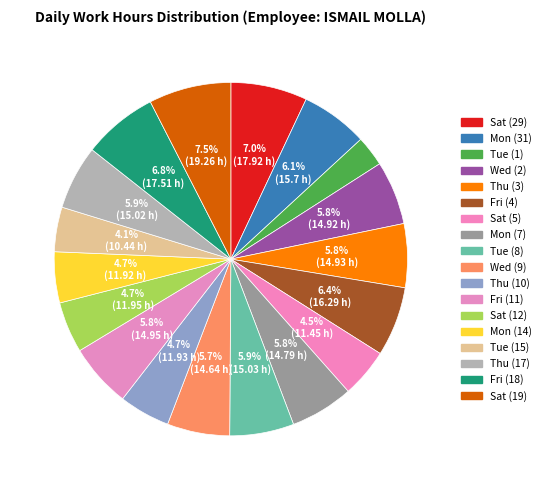

Between Fri (4) and Wed (2), which is larger?

Fri (4)